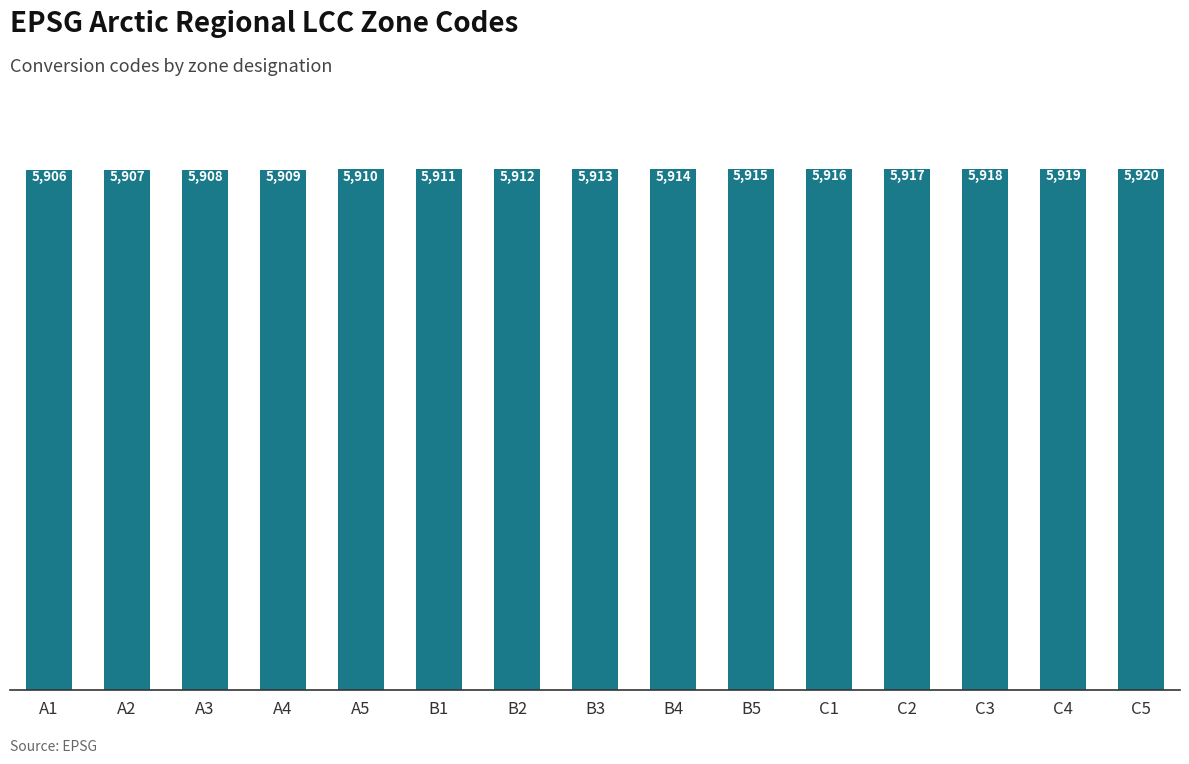

At which label is the value closest to 5913?

B3